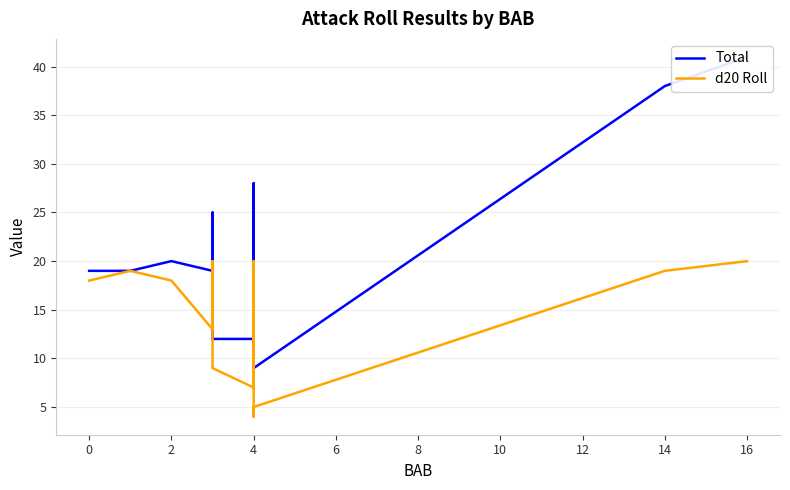

Does the chart display data point markers on the line(s)?

No